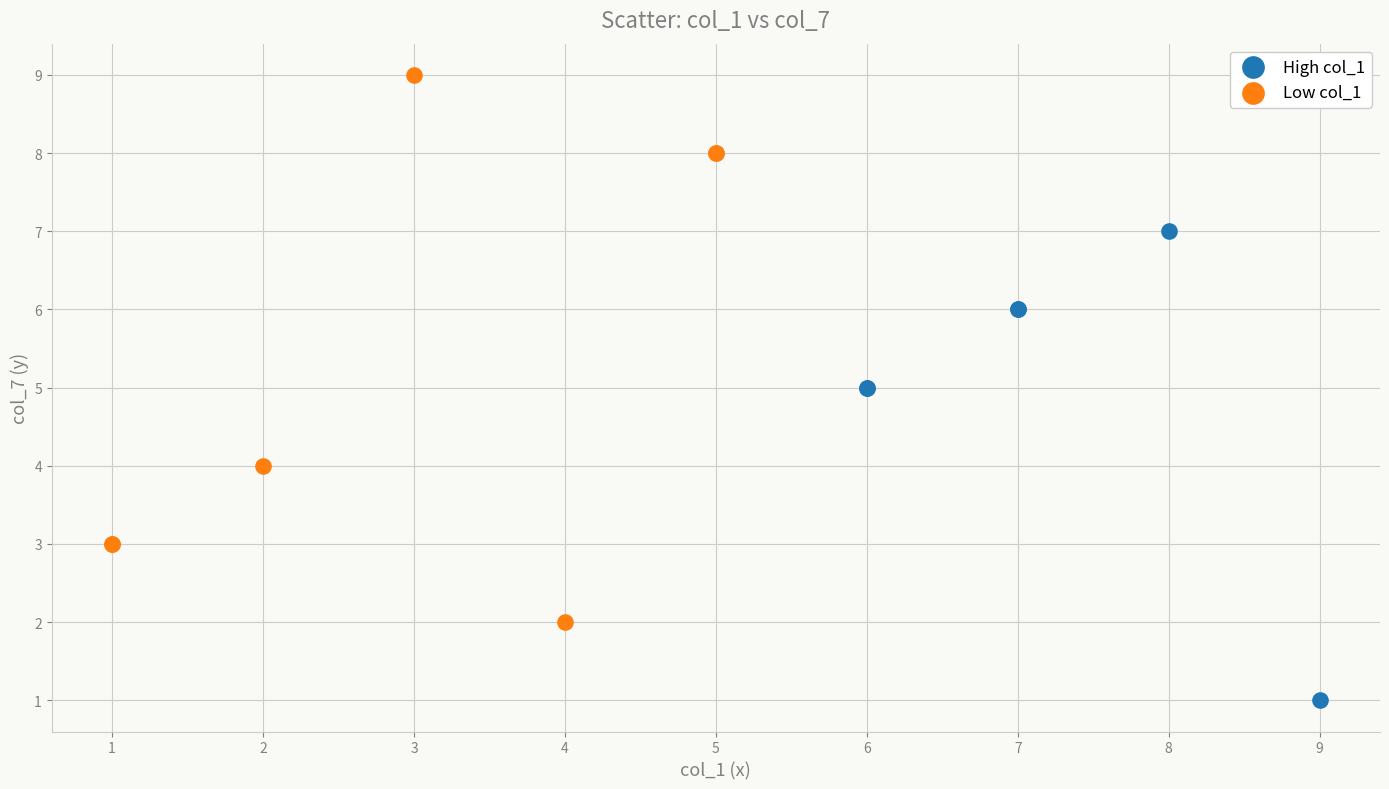

Which series has the largest Y range (max minus min)?

Low col_1